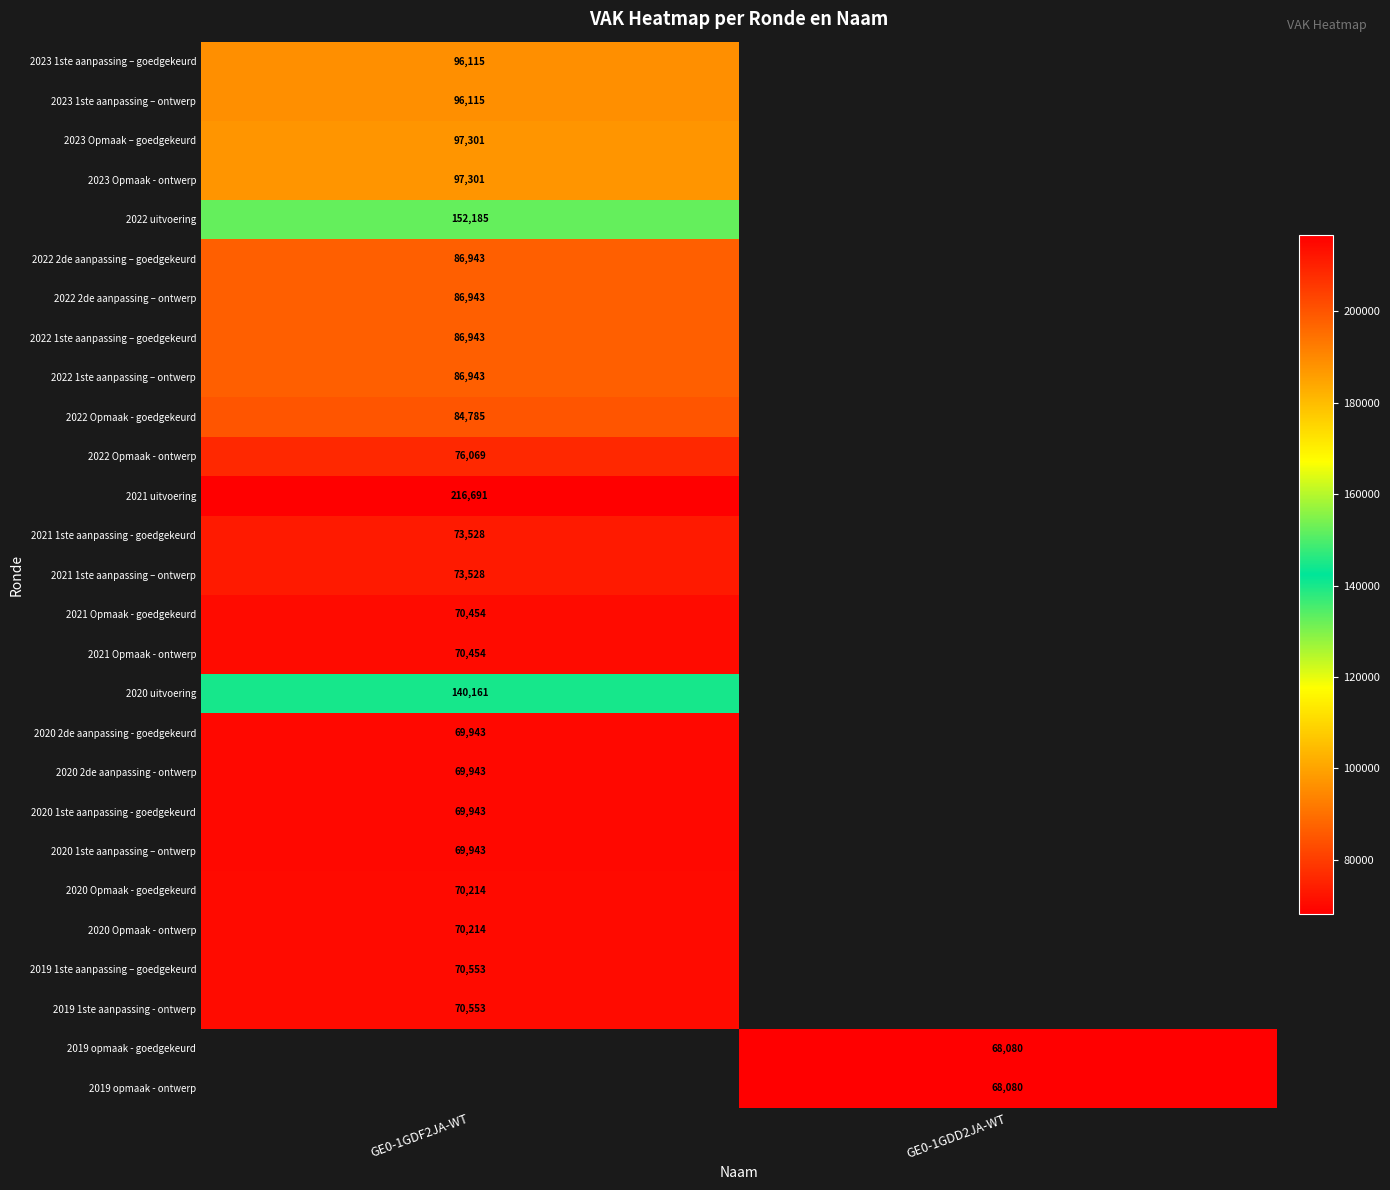

Is it true that 2022 Opmaak - ontwerp equals 121883 at GE0-1GDF2JA-WT?

False